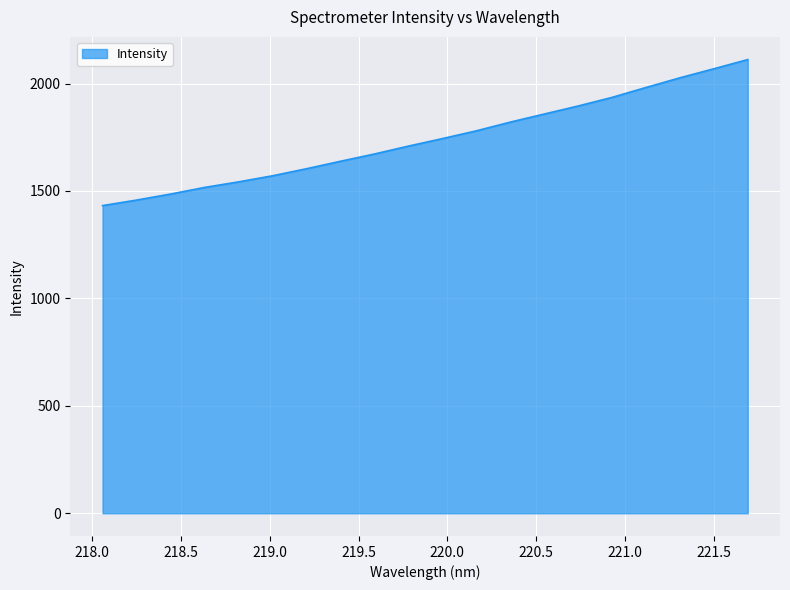

What is the greatest value displayed?

2111.6